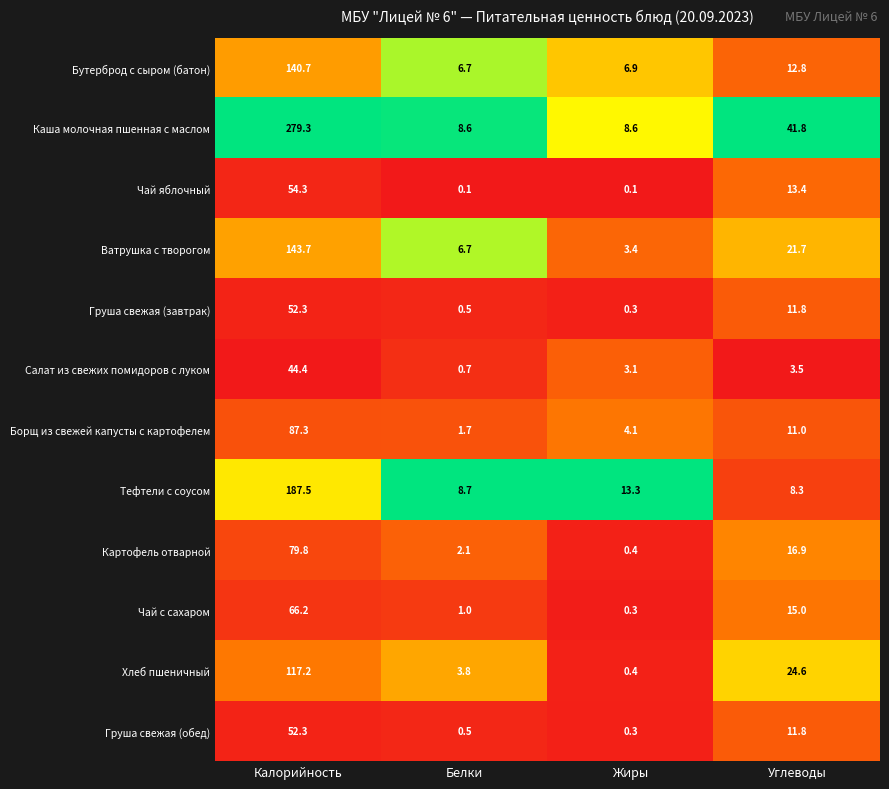

What is the sum of the Хлеб пшеничный values at Углеводы and Калорийность?

141.8